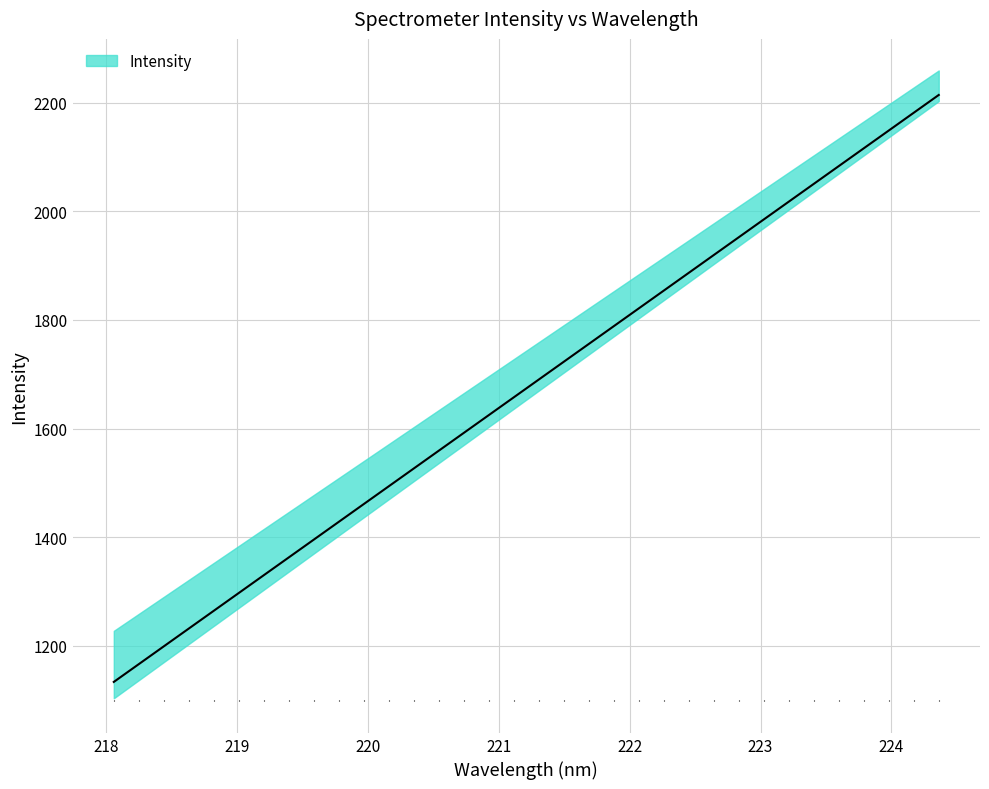

What is the average value?

1674.2